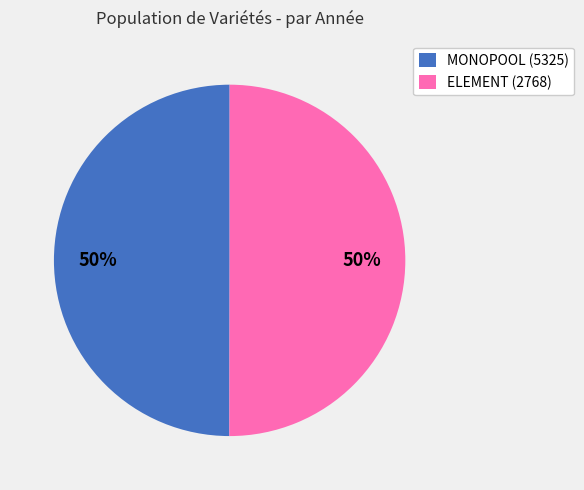

To the nearest percent, what percentage of the pie is MONOPOOL (5325)?

50%